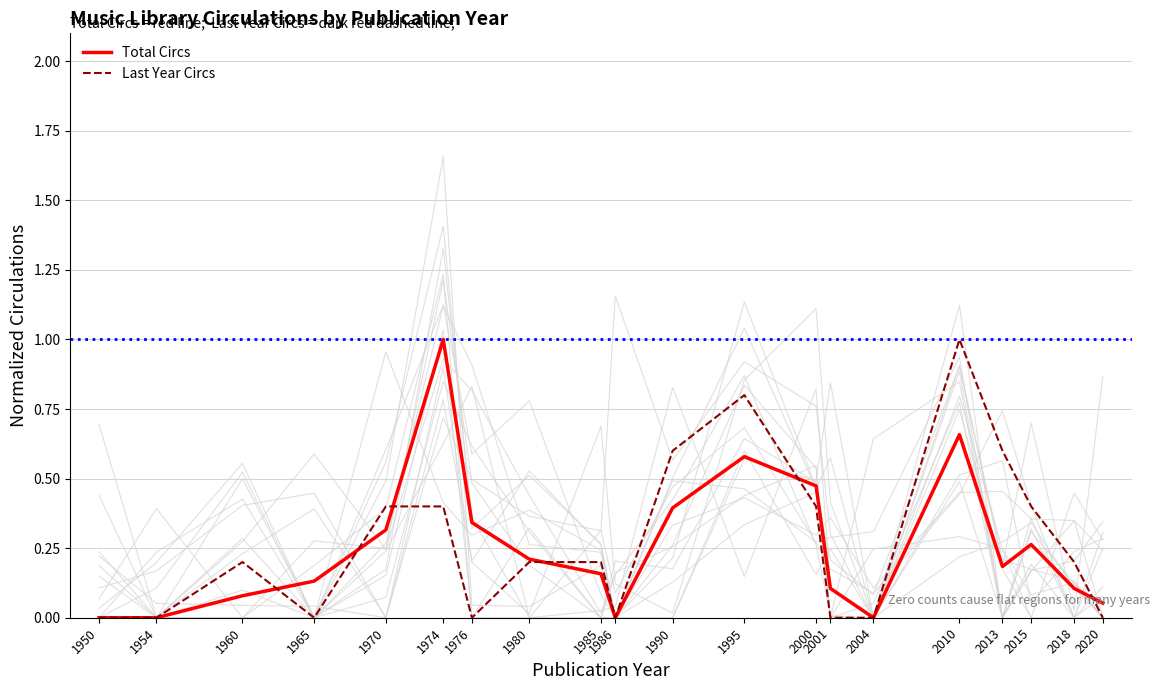

Reading left to right, what are all the values shown in this chart?

Total Circs: 1950=0.0	1954=0.0	1960=0.1	1965=0.1	1970=0.3	1974=1.0	1976=0.3	1980=0.2	1985=0.2	1986=0.0	1990=0.4	1995=0.6	2000=0.5	2001=0.1	2004=0.0	2010=0.7	2013=0.2	2015=0.3	2018=0.1	2020=0.1
Last Year Circs: 1950=0.0	1954=0.0	1960=0.2	1965=0.0	1970=0.4	1974=0.4	1976=0.0	1980=0.2	1985=0.2	1986=0.0	1990=0.6	1995=0.8	2000=0.4	2001=0.0	2004=0.0	2010=1.0	2013=0.6	2015=0.4	2018=0.2	2020=0.0